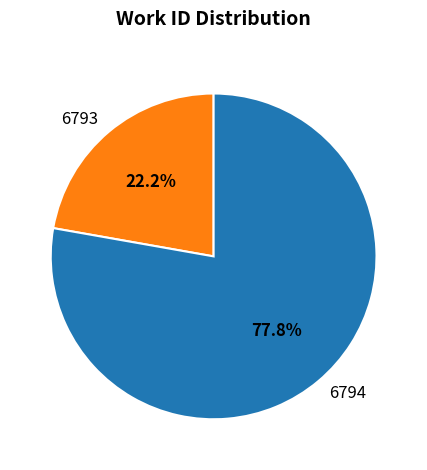

Approximately how many times larger is the value at 6794 compared to 6793?

3.5